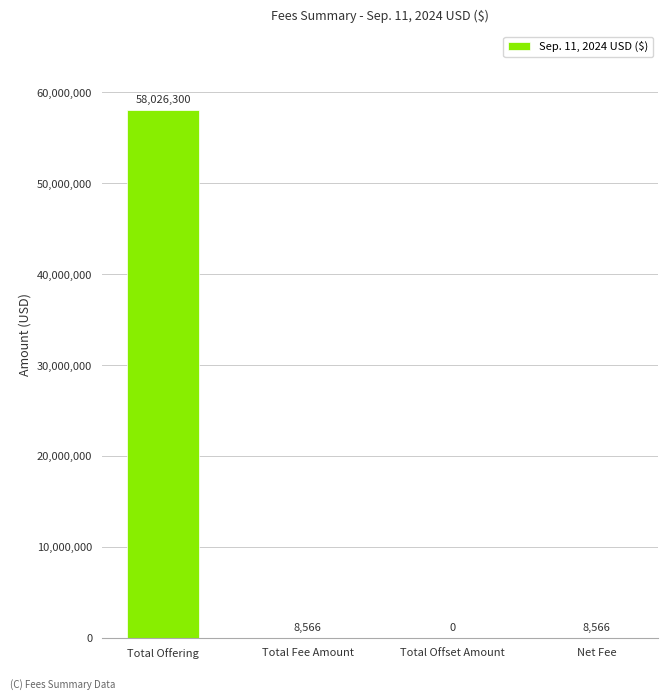

Is it true that the value at Total Offset Amount is -37473715?

False